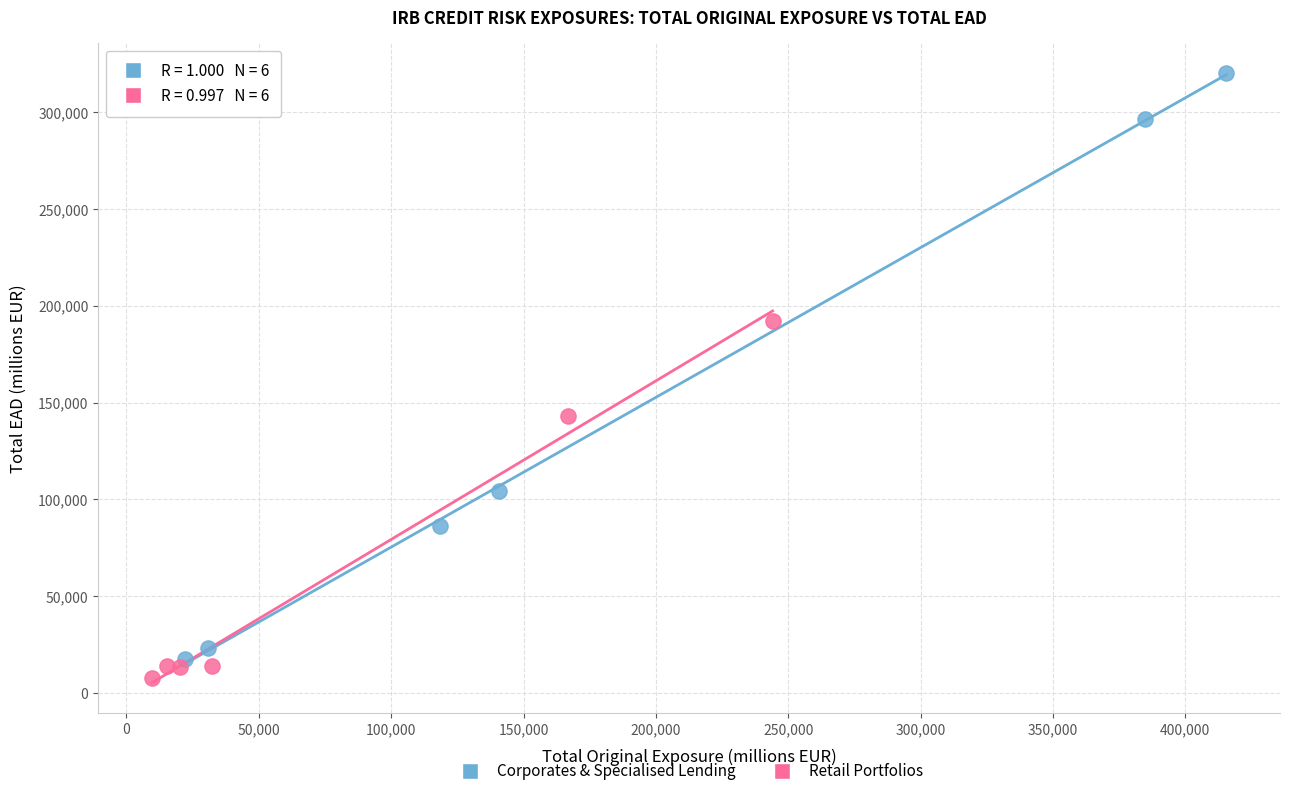

Which series contains the highest Y value?

Corporates & Specialised Lending